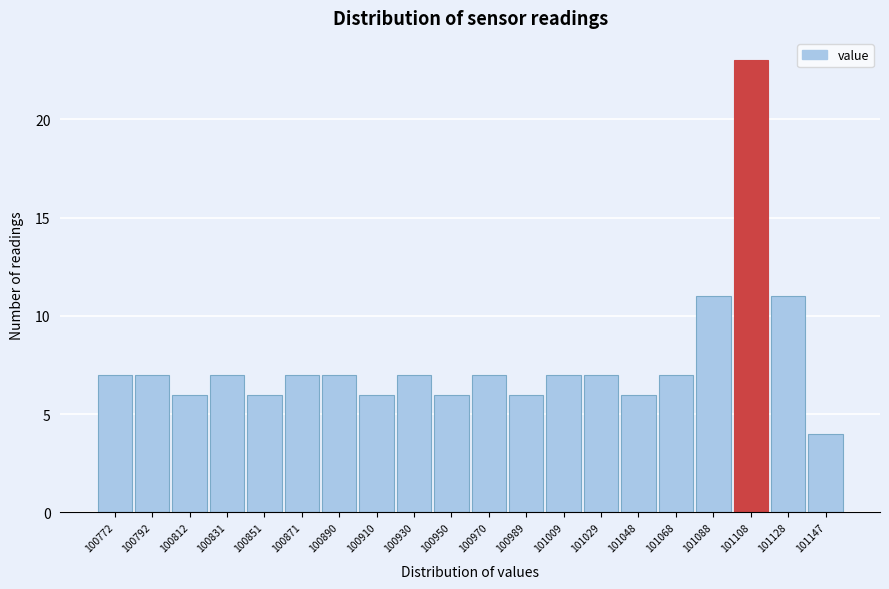

Reading left to right, list all the values displayed in this chart.

100772=7	100792=7	100812=6	100831=7	100851=6	100871=7	100890=7	100910=6	100930=7	100950=6	100970=7	100989=6	101009=7	101029=7	101048=6	101068=7	101088=11	101108=23	101128=11	101147=4